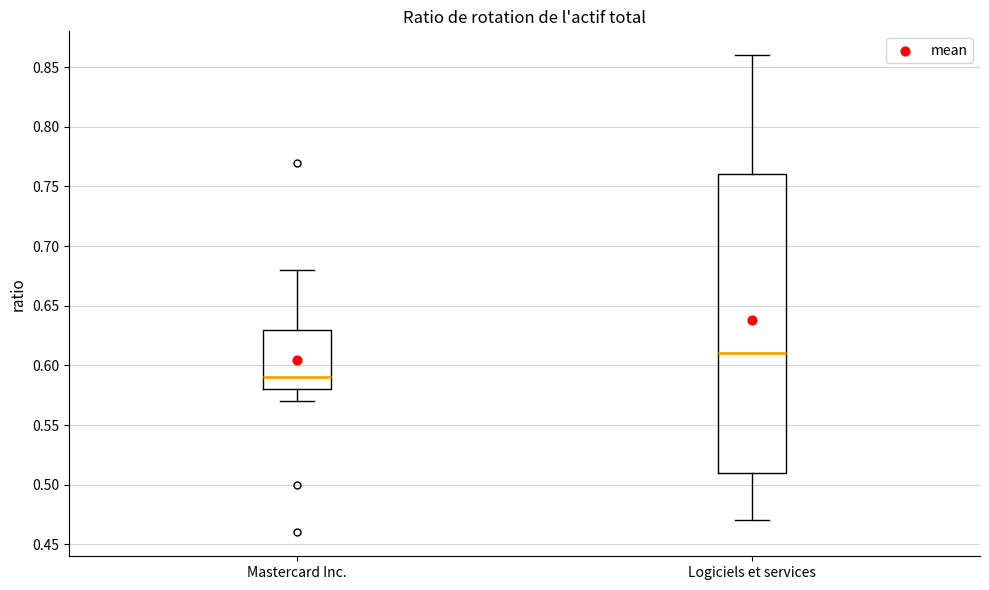

Reading left to right, read every box against the y-axis: the position of its median line, the range the box covers, and the ends of its whiskers. The values are not printed on the chart, so give them approximately, as read against the axis.

Mastercard Inc.: median 0.59, box 0.58 to 0.63, whiskers 0.57 to 0.68
Logiciels et services: median 0.61, box 0.51 to 0.76, whiskers 0.47 to 0.86